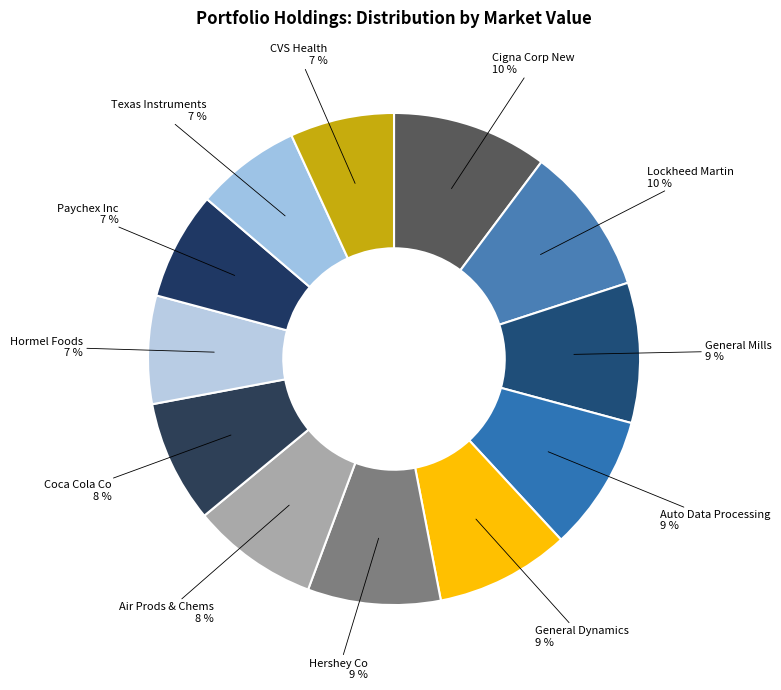

What percentage is the Auto Data Processing slice, to the nearest percent?

9%